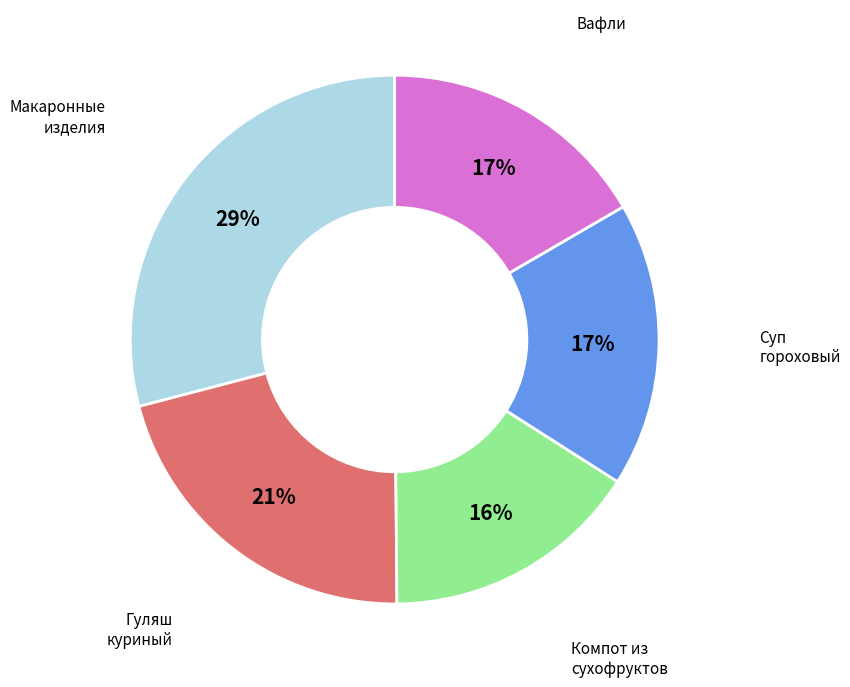

Which slice is the smallest?

Компот из сухофруктов